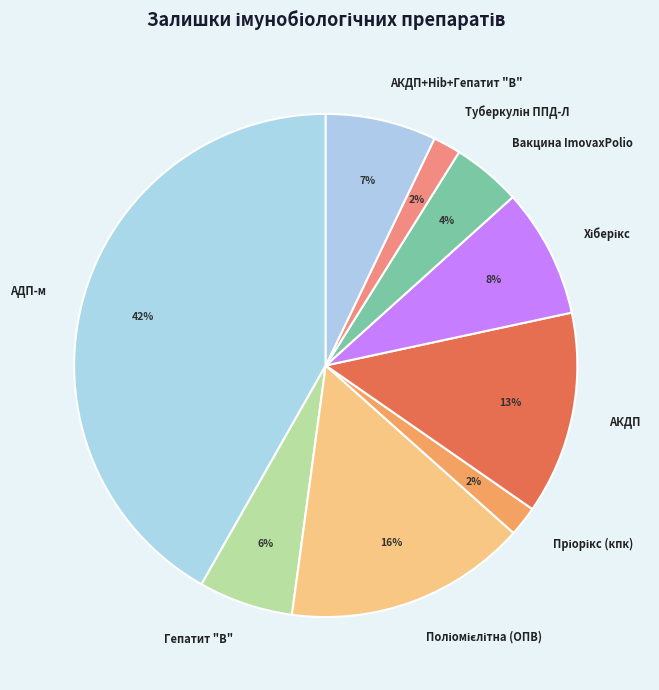

To the nearest percent, what is the difference between the largest and smallest slice percentages?

40%